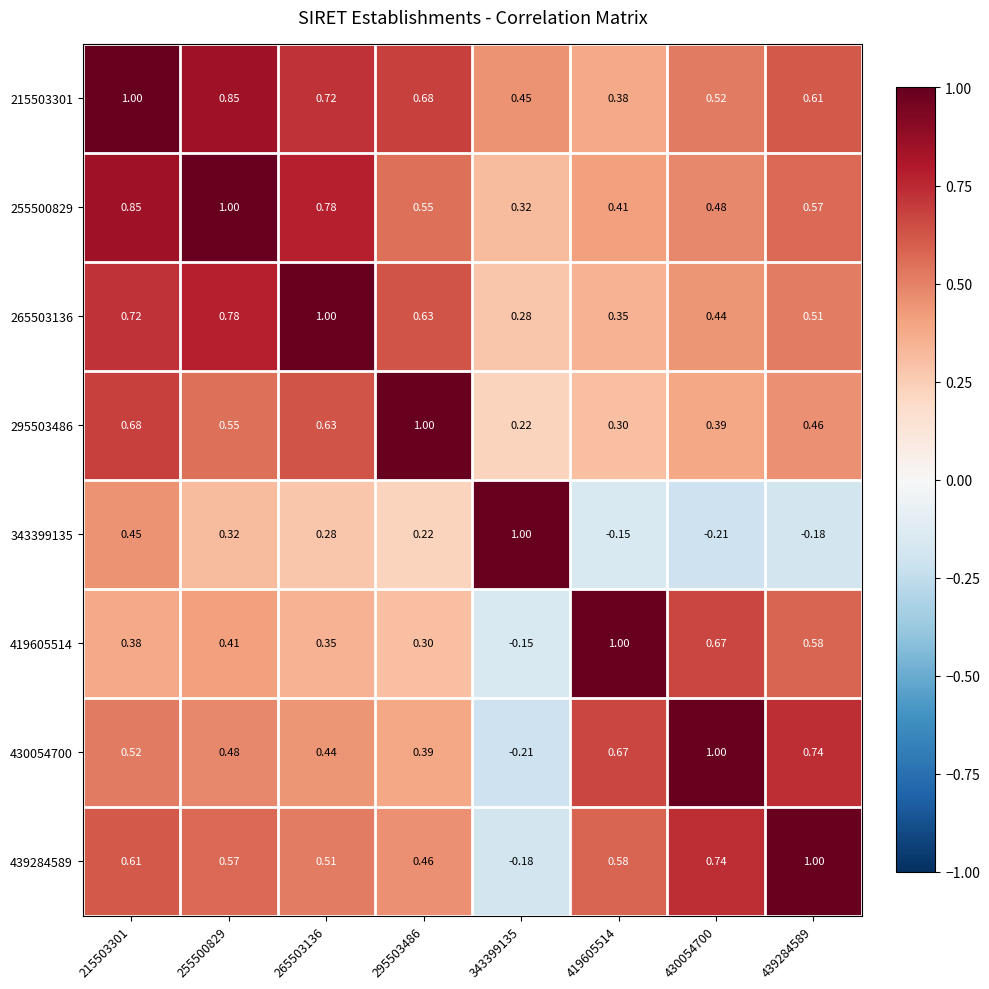

What is the total value across all series at 430054700?

4.0